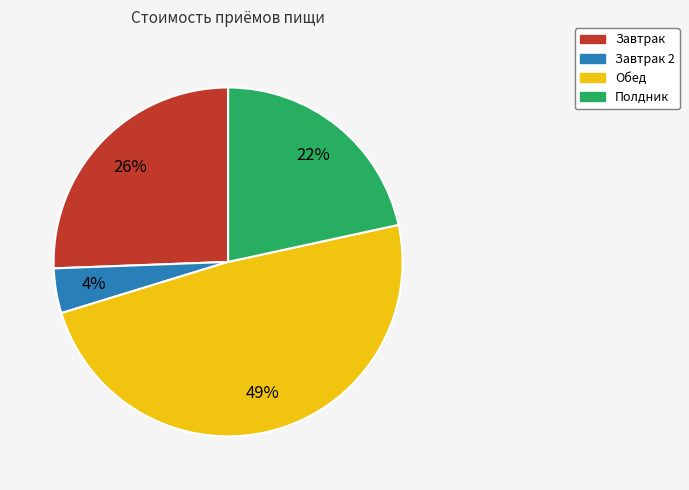

Is it true that Полдник is 13% of the pie?

False